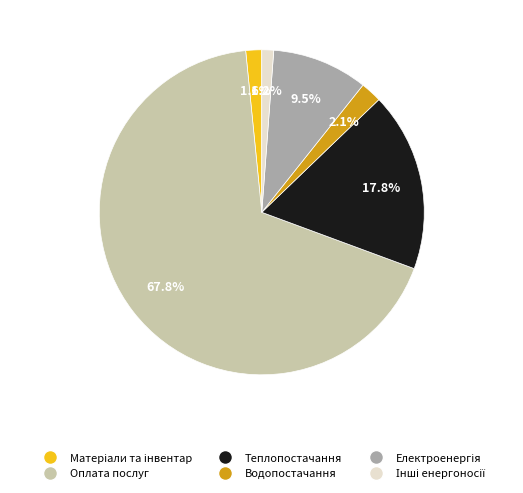

To the nearest percent, what is the average slice percentage?

17%